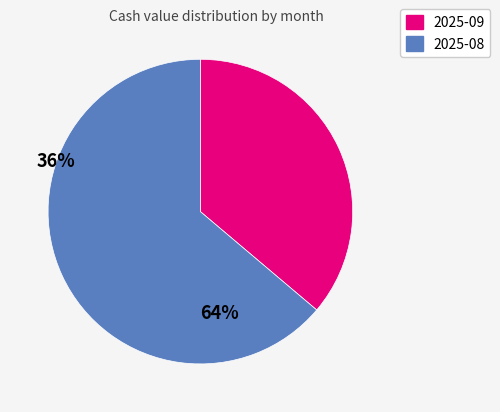

Count the number of slices in the pie.

2